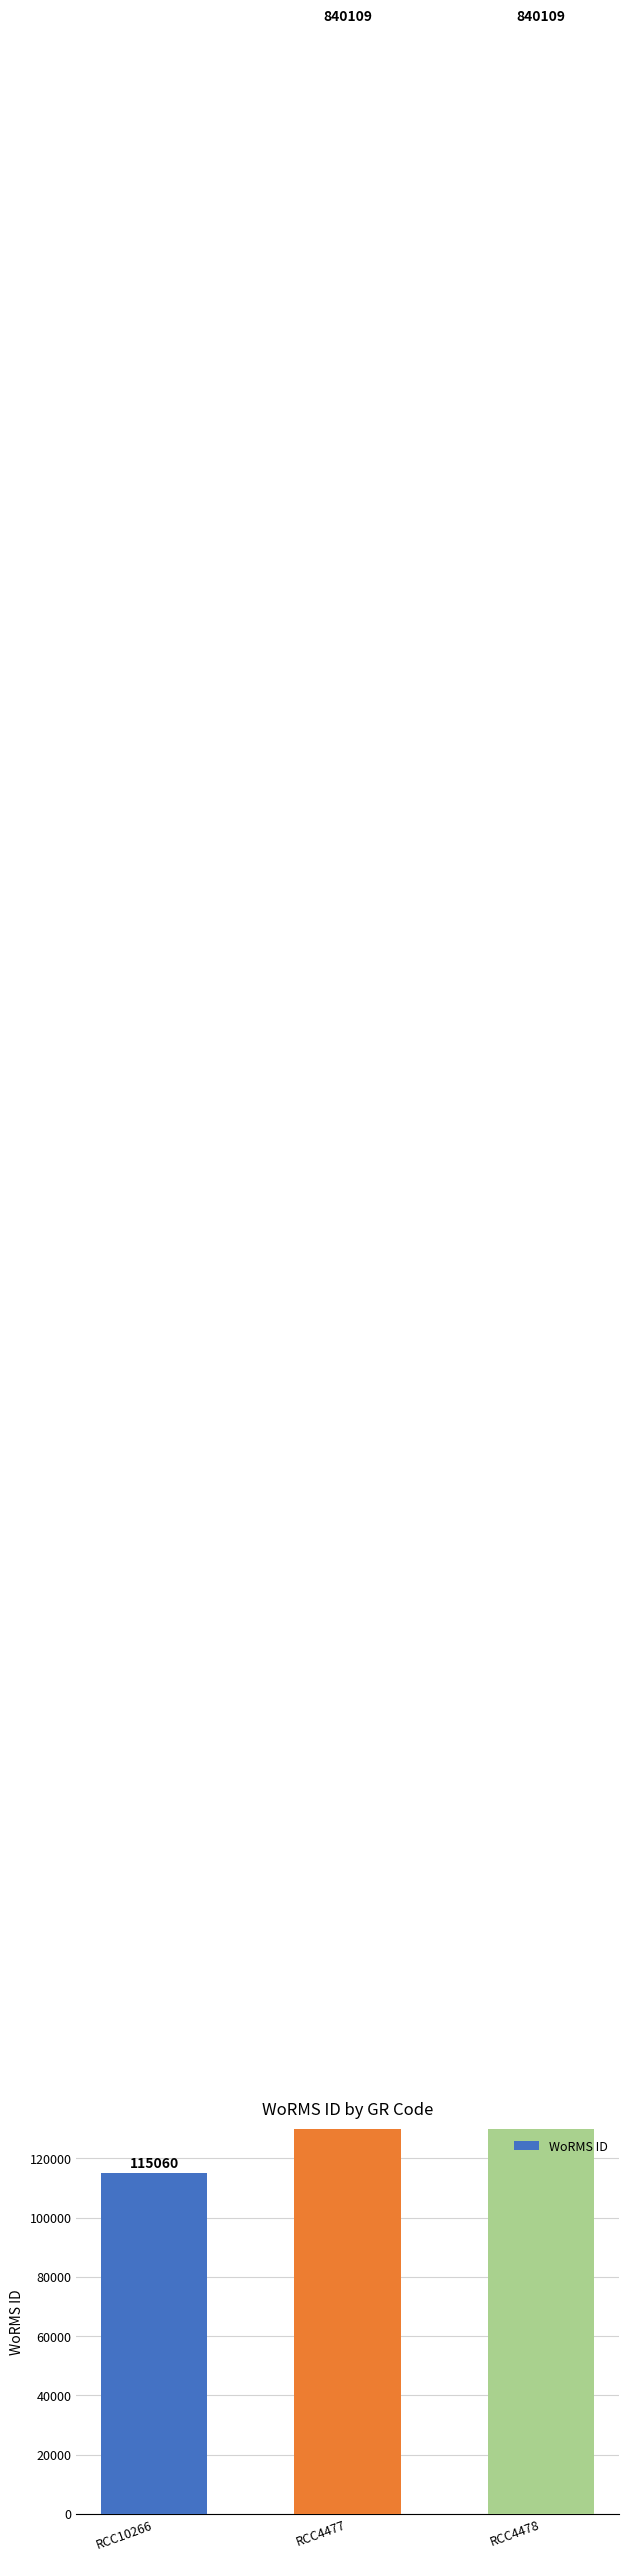

What is the sum of the values at RCC4478 and RCC10266?

955169